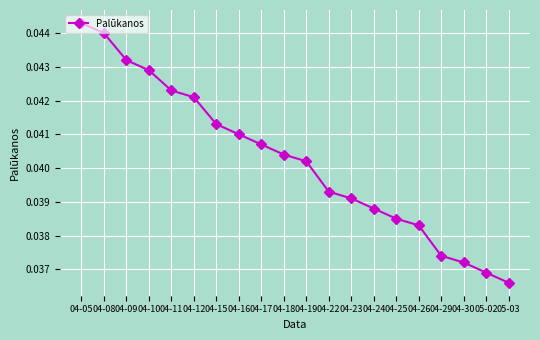

Rank the categories by value from highest to lowest.

04-05, 04-08, 04-09, 04-10, 04-11, 04-12, 04-15, 04-16, 04-17, 04-18, 04-19, 04-22, 04-23, 04-24, 04-25, 04-26, 04-29, 04-30, 05-02, 05-03